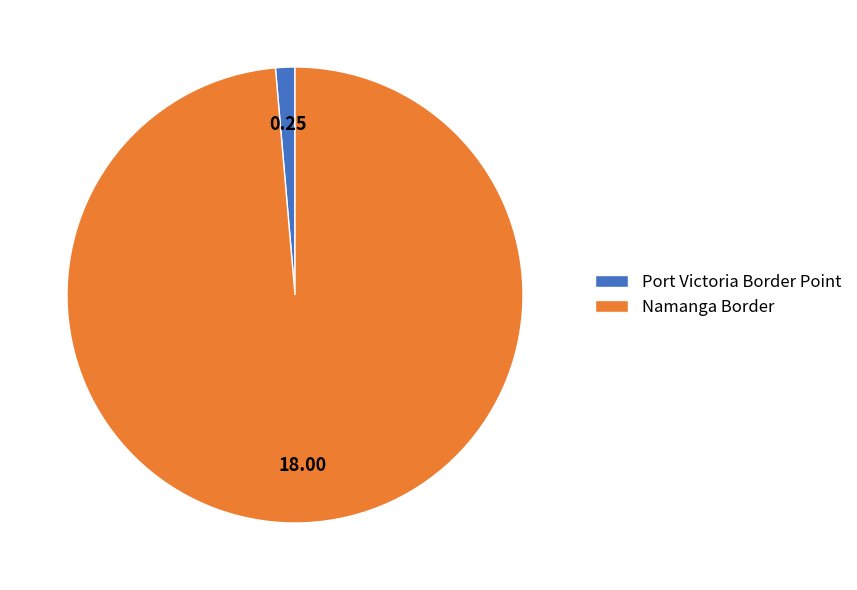

Between Port Victoria Border Point and Namanga Border, which is larger?

Namanga Border